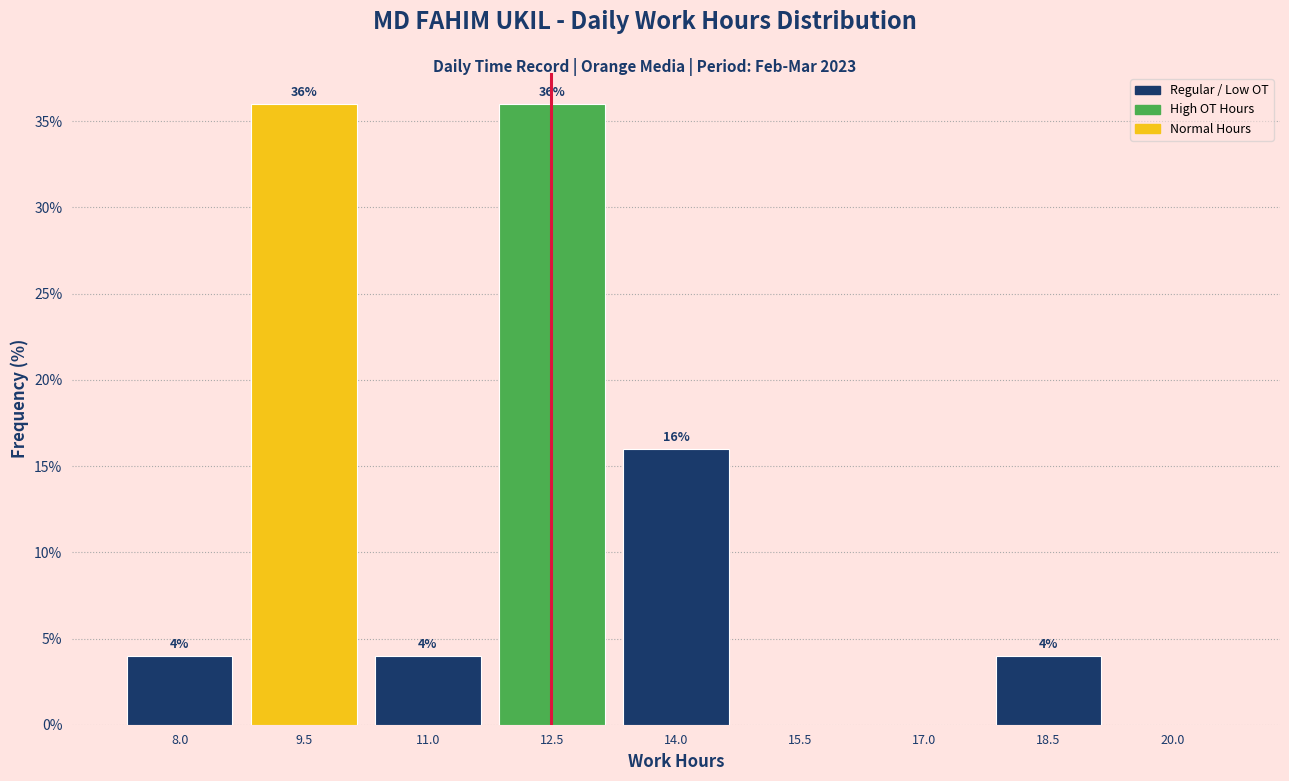

Reading left to right, extract all data points from this chart.

8.0=4	9.5=36	11.0=4	12.5=36	14.0=16	15.5=0	17.0=0	18.5=4	20.0=0